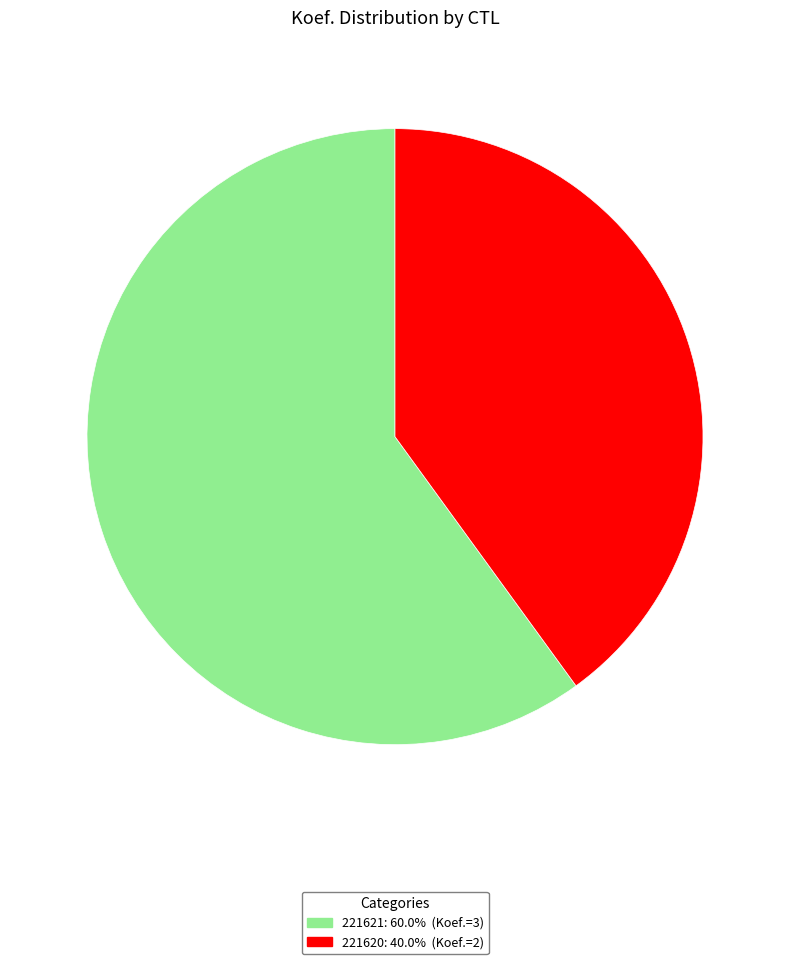

Which slice is the smallest?

221620